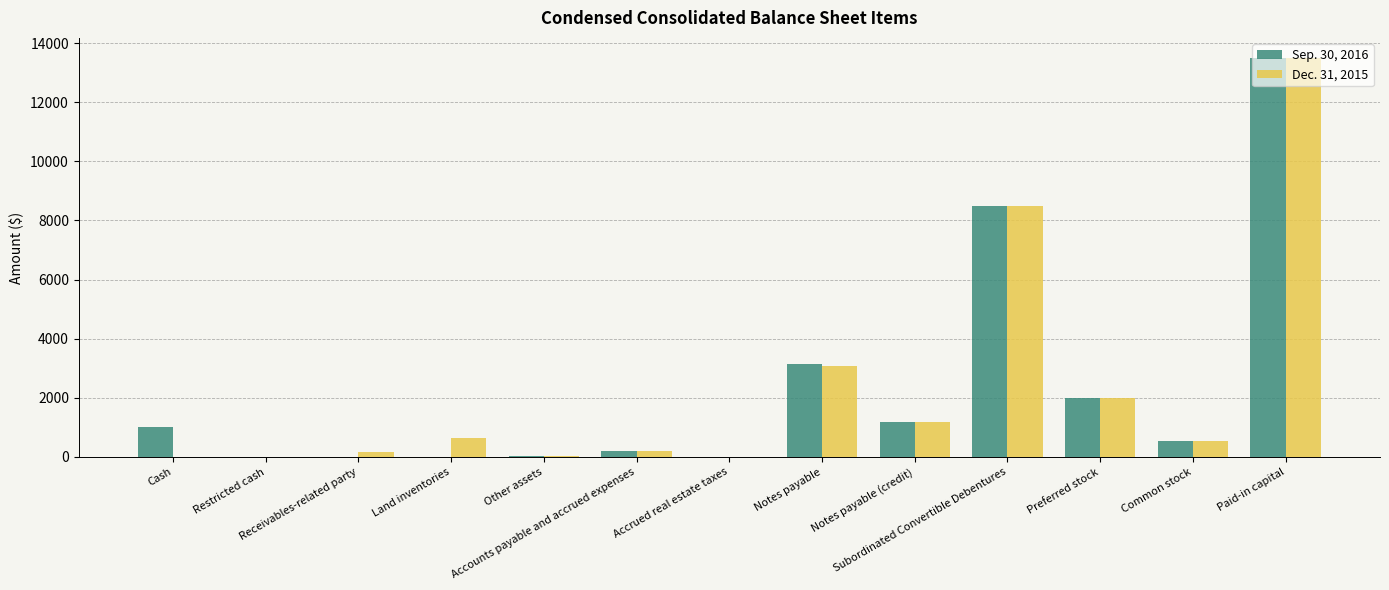

Where does the Dec. 31, 2015 series first go above 532?

Land inventories